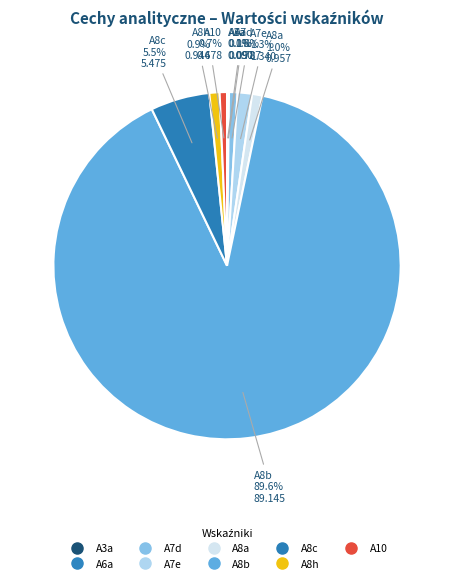

What percentage is NOT represented by A8a?

99.0%